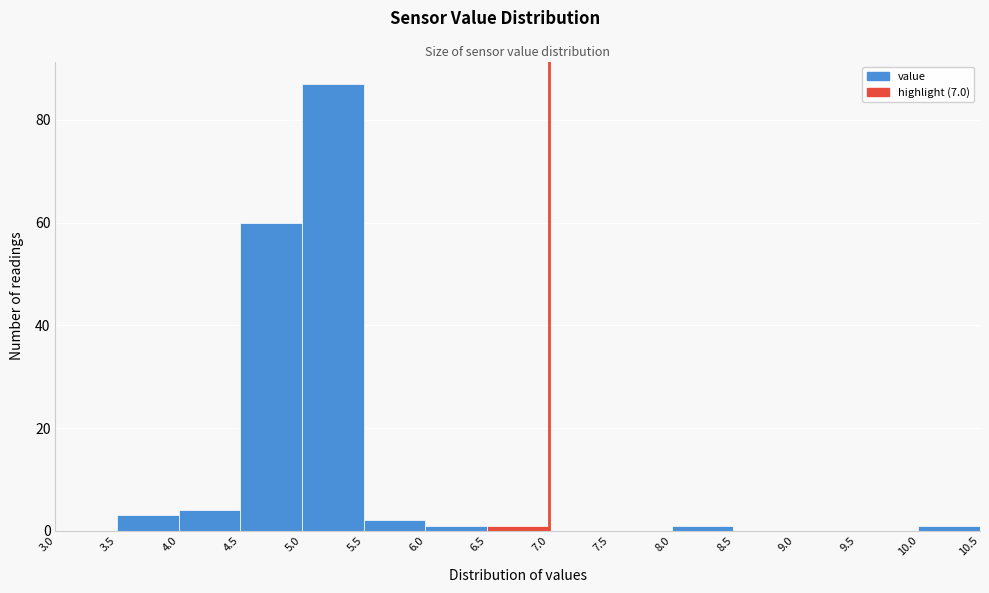

Reading left to right, list every bar in this chart as the range it spans on the x-axis followed by its height. The values are not printed on the chart, so give them approximately, as read against the axis.

3.0 to 3.5: 0
3.5 to 4.0: 4
4.0 to 4.5: 4
4.5 to 5.0: 60
5.0 to 5.5: 88
5.5 to 6.0: 2
6.0 to 6.5: under 2
6.5 to 7.0: under 2
7.0 to 7.5: 0
7.5 to 8.0: 0
8.0 to 8.5: under 2
8.5 to 9.0: 0
9.0 to 9.5: 0
9.5 to 10.0: 0
10.0 to 10.5: under 2